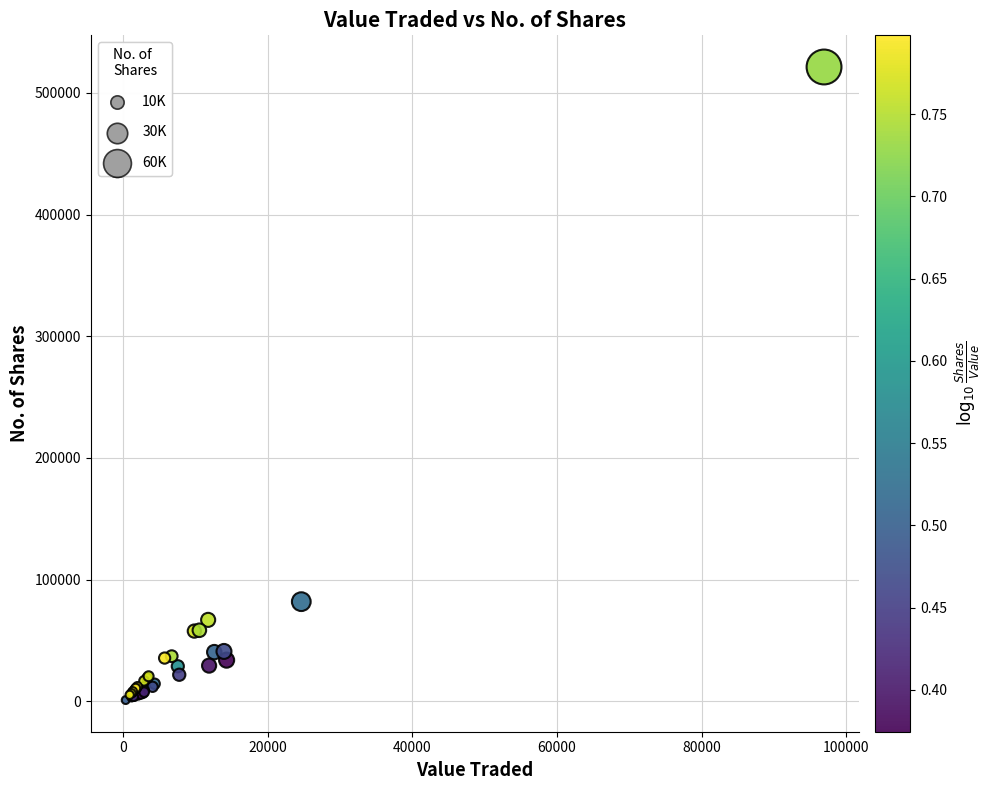

What Y value in the scatter plot is closest to 261153?

81893